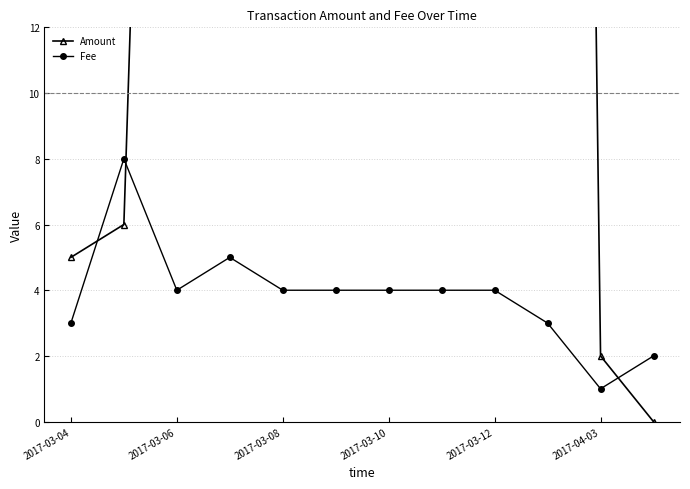

Does the chart display data point markers on the line(s)?

Yes